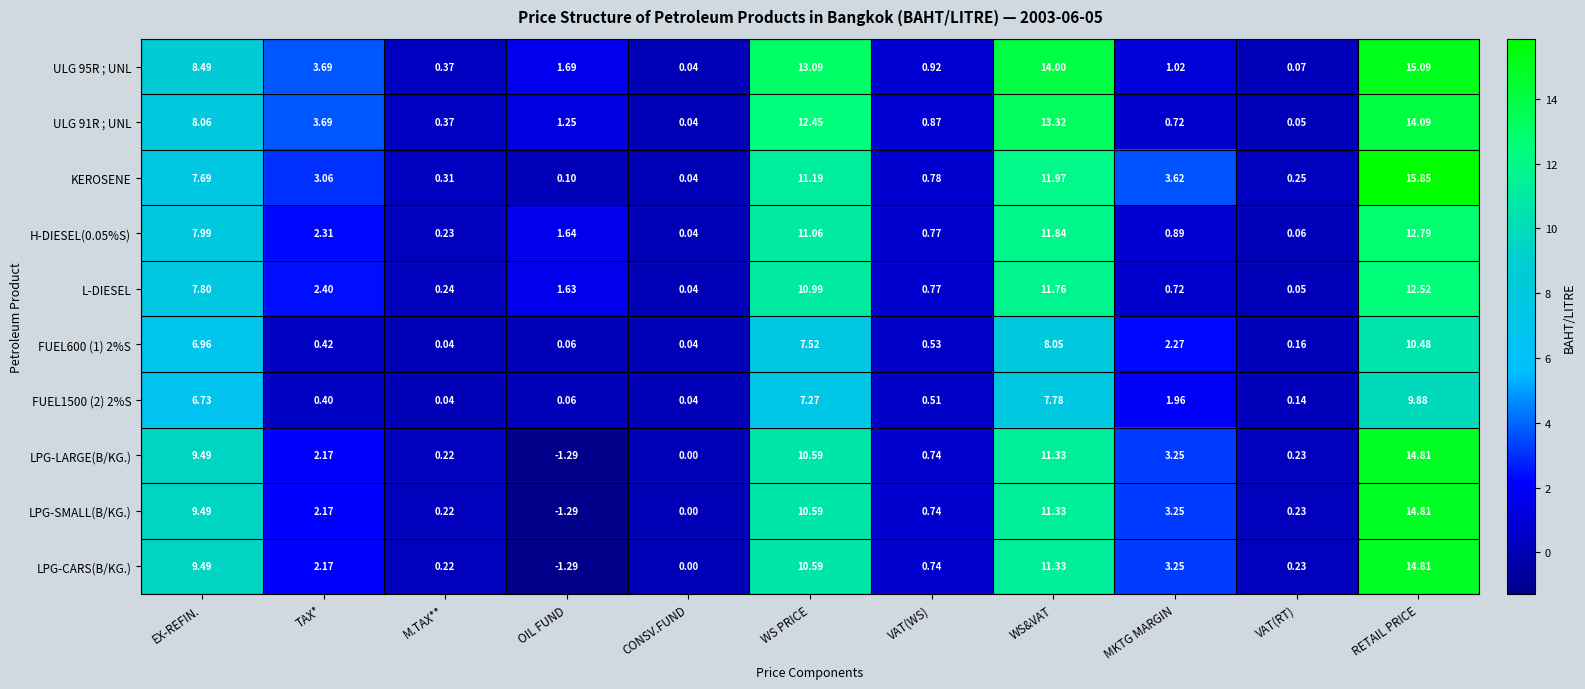

How many distinct data groups are displayed?

10